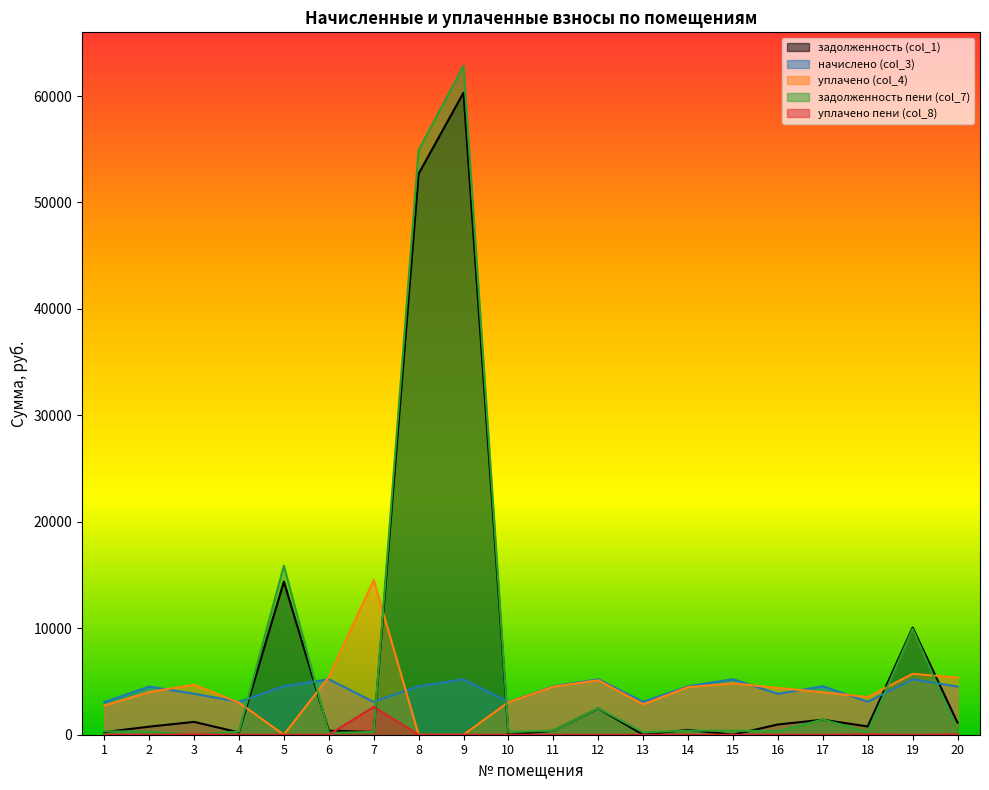

True or false: уплачено (col_4) has more than 0 points higher than both neighbors.

True